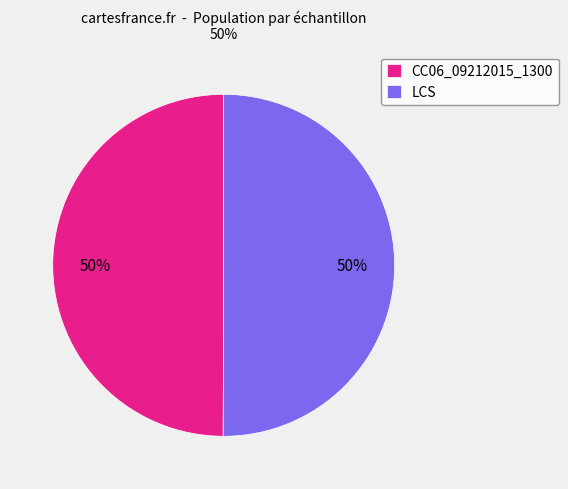

Is it true that CC06_09212015_1300 is 50% of the pie?

True